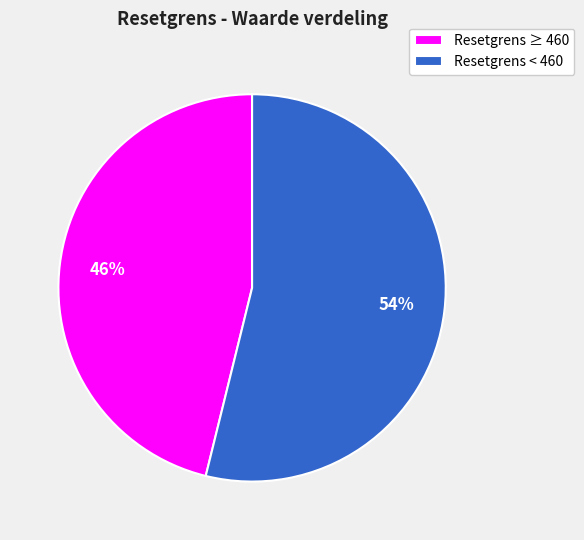

Is there any slice that represents more than half of the pie?

Yes